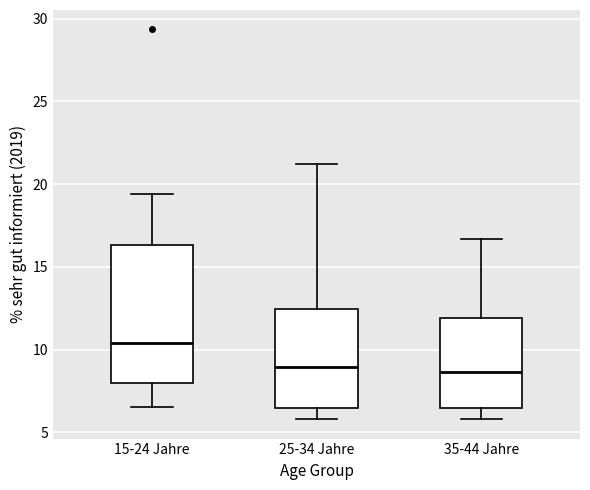

Reading left to right, transcribe this box plot: for each box, give where its median line is, the range the box spans, and where its two whiskers end, as read against the y-axis. The values are not printed on the chart, so give them approximately, as read against the axis.

15-24 Jahre: median 10.5, box 8.0 to 16.5, whiskers 6.5 to 19.5
25-34 Jahre: median 9.0, box 6.5 to 12.5, whiskers 6.0 to 21.0
35-44 Jahre: median 8.5, box 6.5 to 12.0, whiskers 6.0 to 16.5